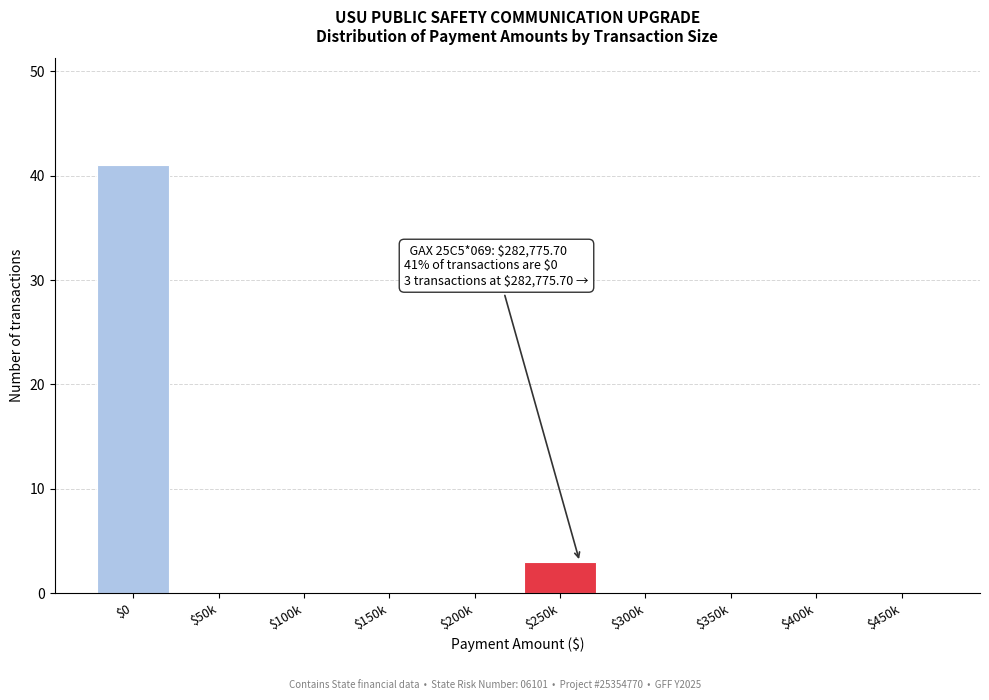

Is it true that the value at $100k is 0?

True